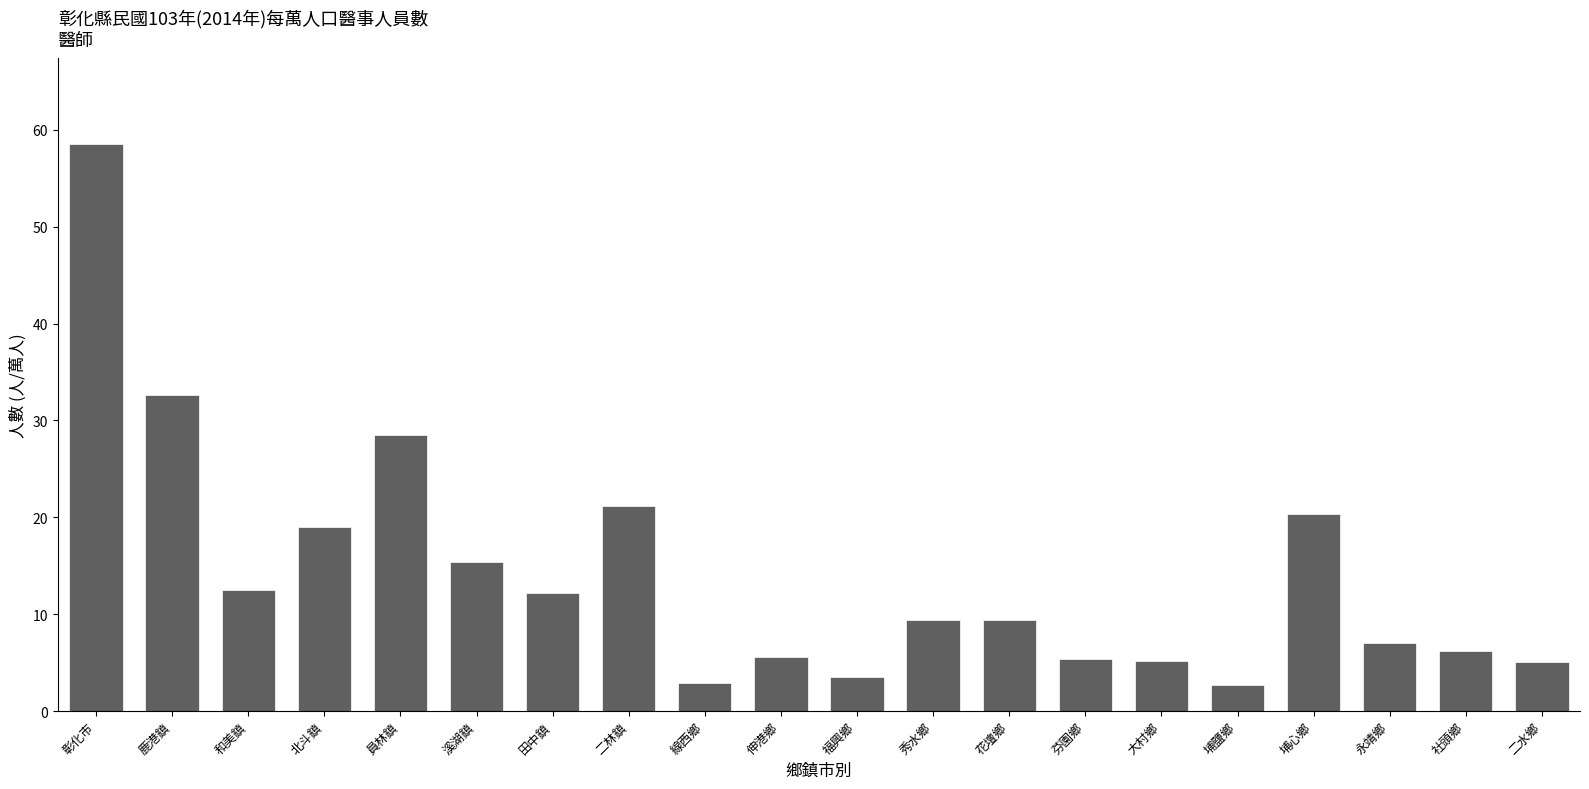

What is the maximum value shown in the chart?

58.6